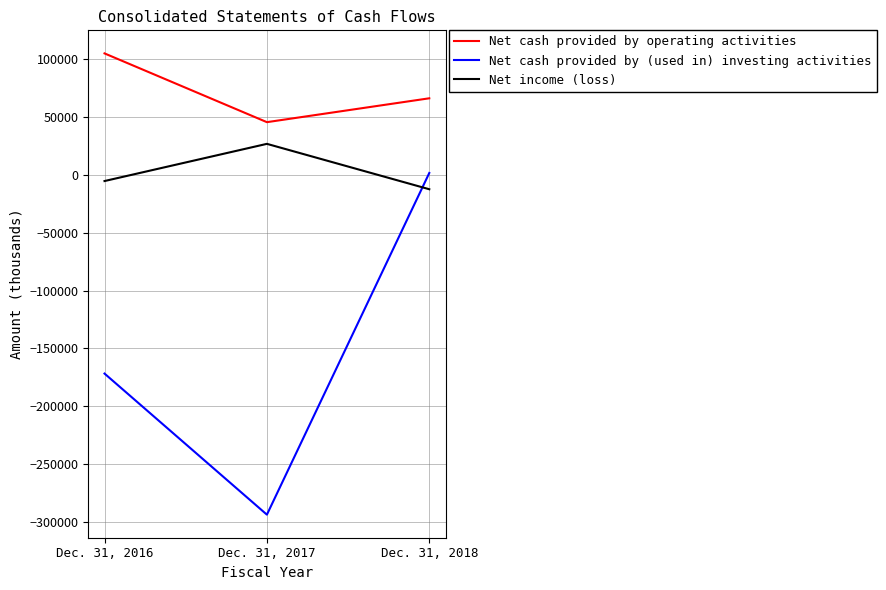

At which category is the sum across all series the highest?

Dec. 31, 2018